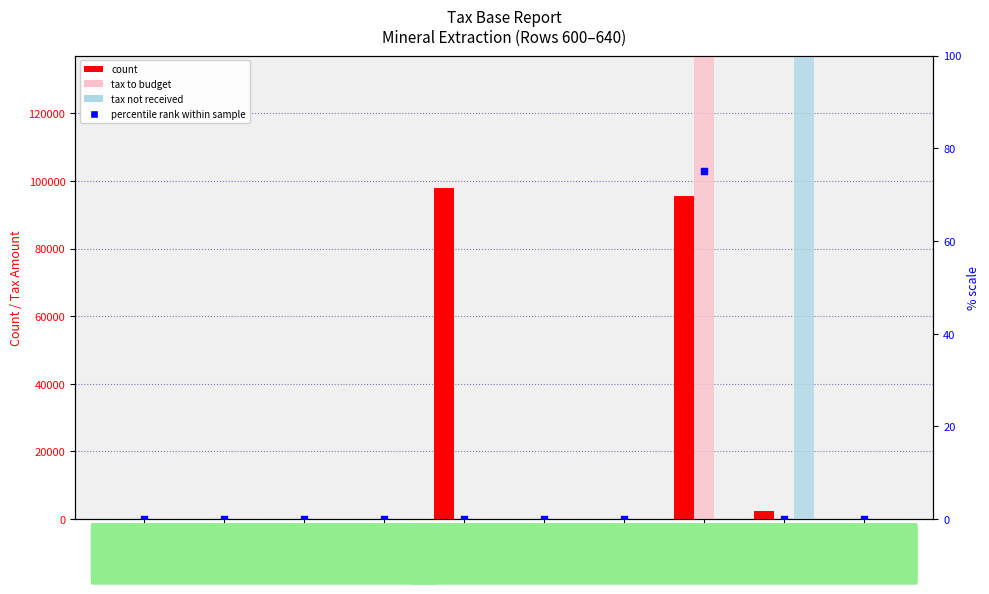

Which series has the largest total across all categories?

tax_budget (budget)